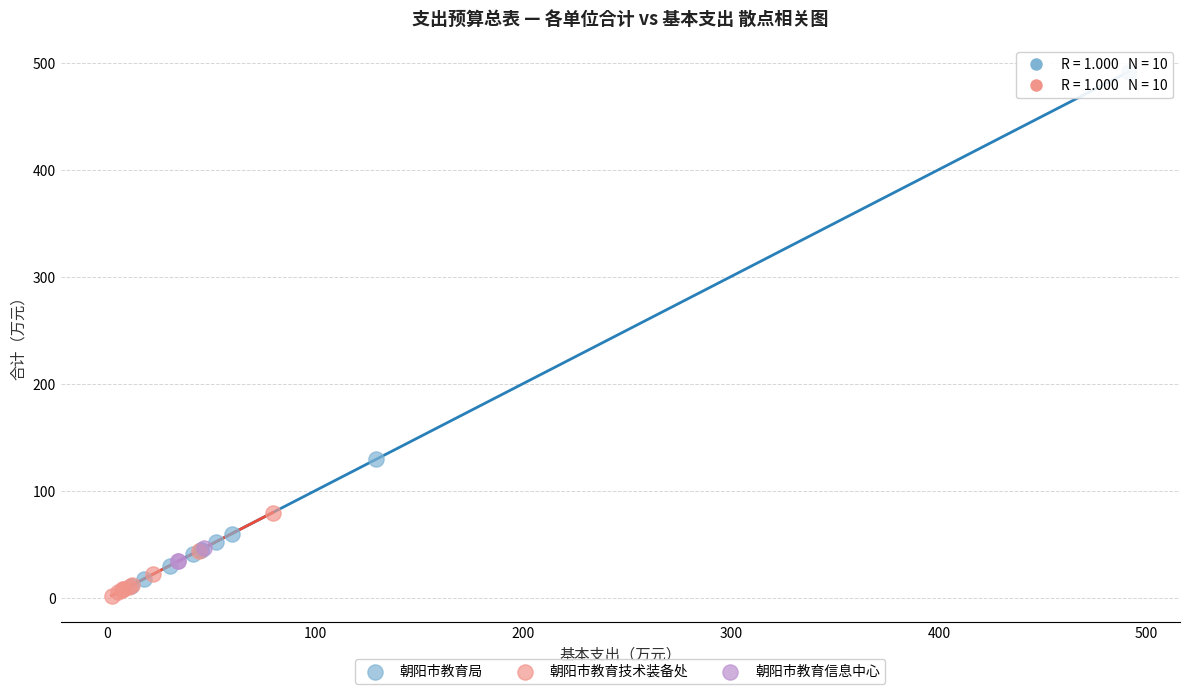

Which series reaches the maximum Y coordinate?

朝阳市教育局